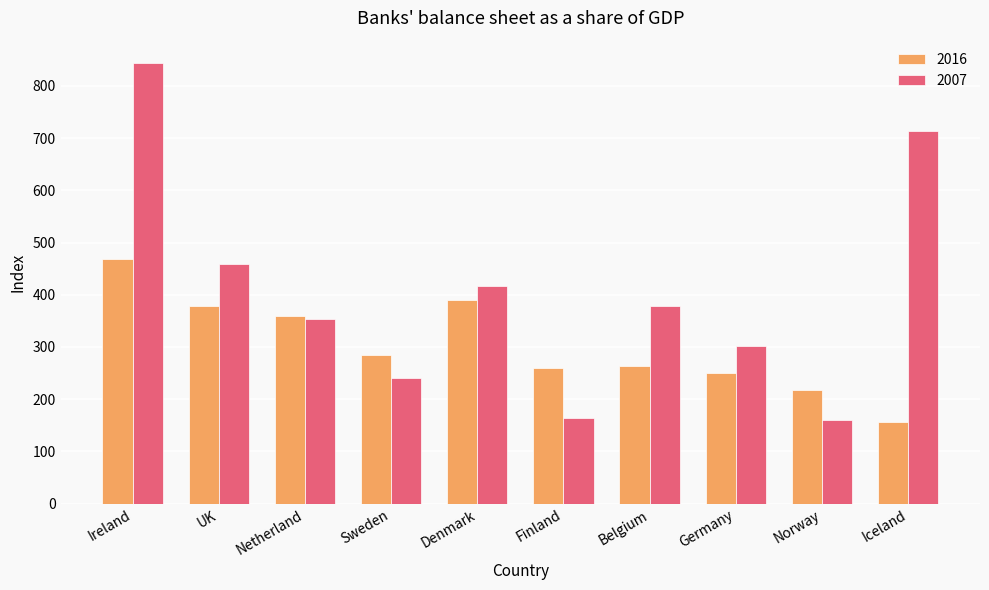

Which series has the largest range (max minus min)?

2007